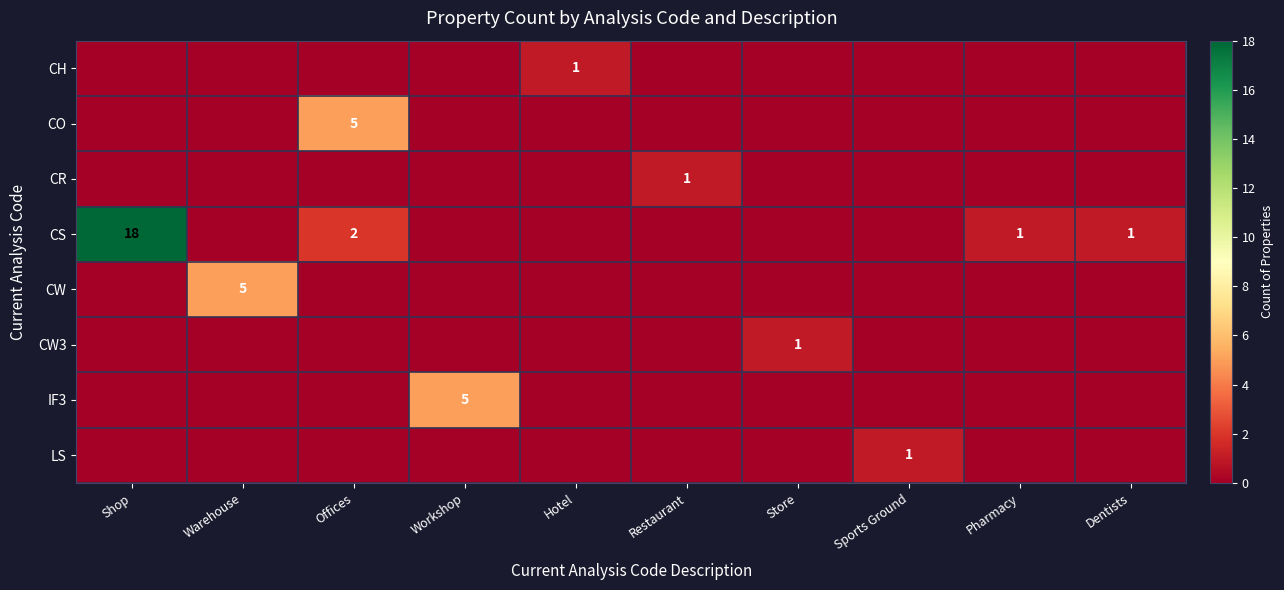

The value of LS at Sports Ground is 1. True or false?

True